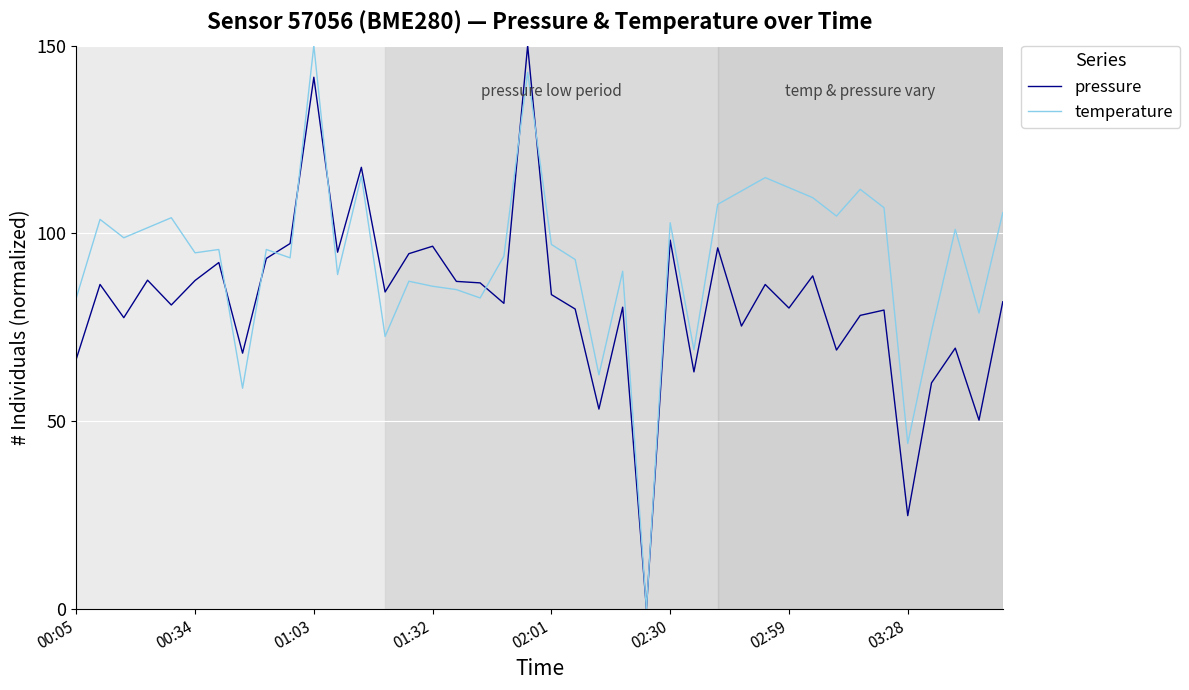

List the series in order of their overall mean, highest first.

temperature, pressure